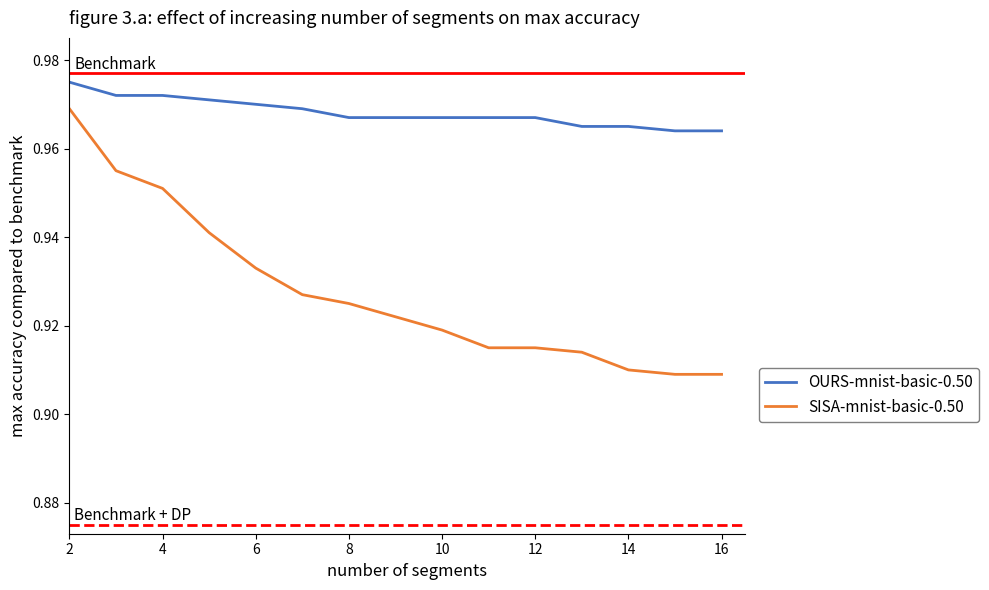

List the series in order of their overall mean, lowest first.

SISA-mnist-basic-0.50, OURS-mnist-basic-0.50